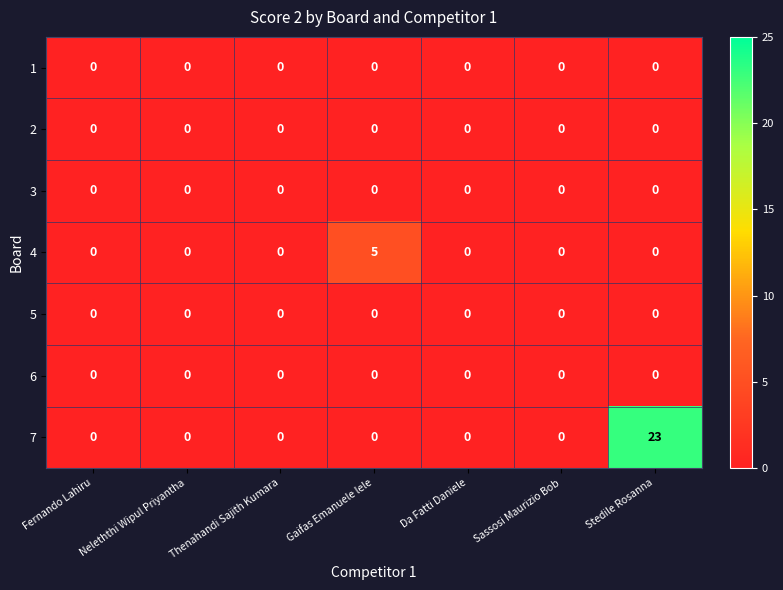

What is the highest value of the 4 series?

5